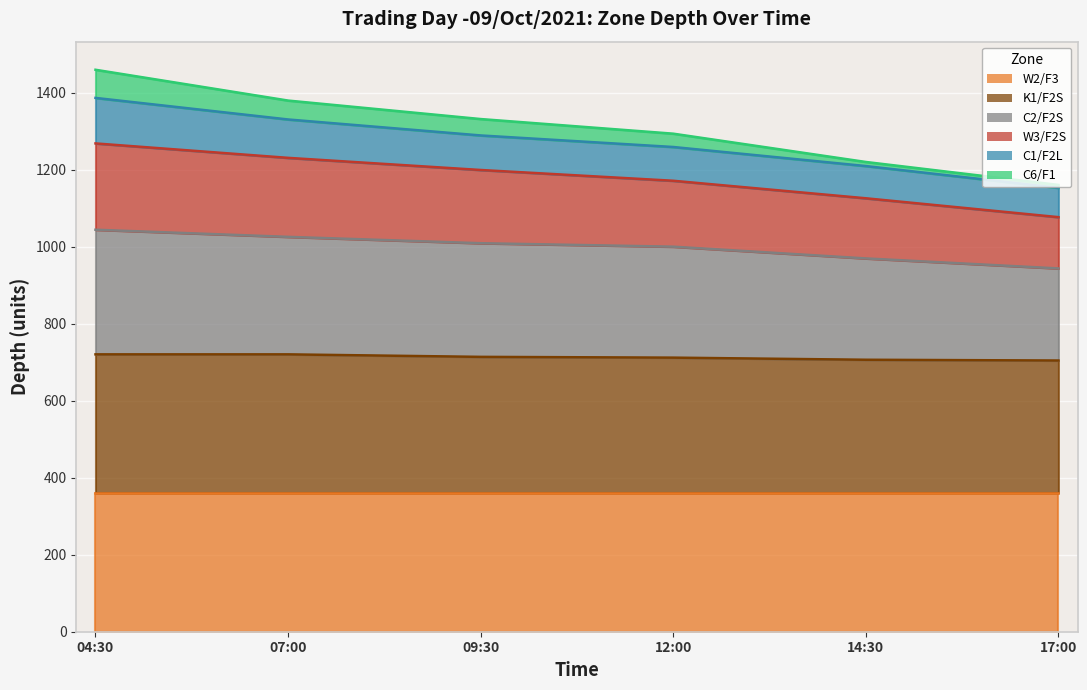

True or false: C2/F2S and W3/F2S cross at least once.

False